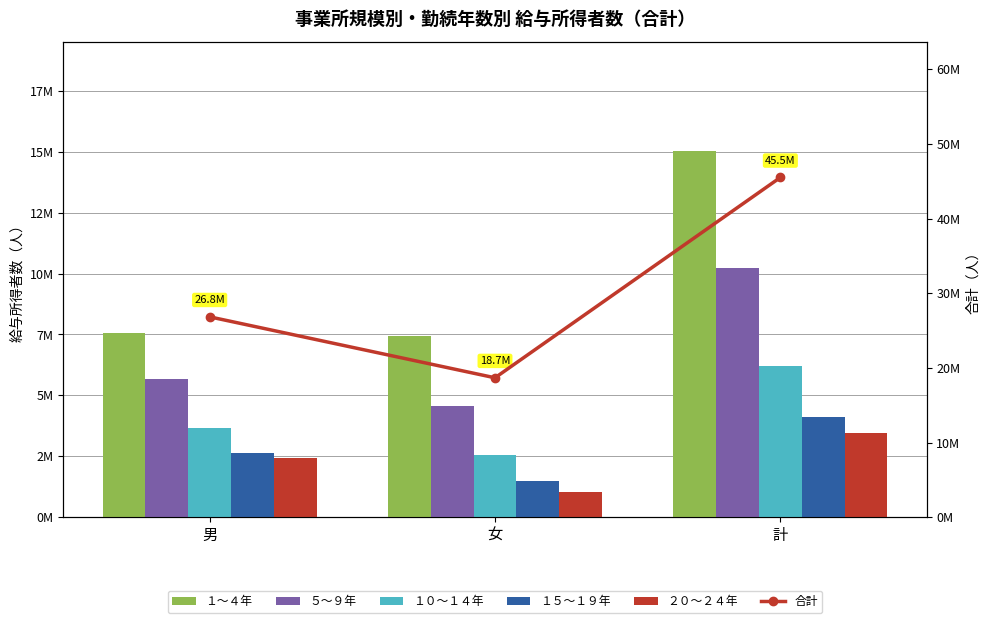

Reading right to left, what are all the values shown in this chart?

１～４年: 15016529	7441631	7574898
５～９年: 10243689	4568508	5675182
１０～１４年: 6214288	2547903	3666385
１５～１９年: 4100626	1479106	2621520
２０～２４年: 3447361	1029521	2417839
合計: 45508565	18672357	26836208